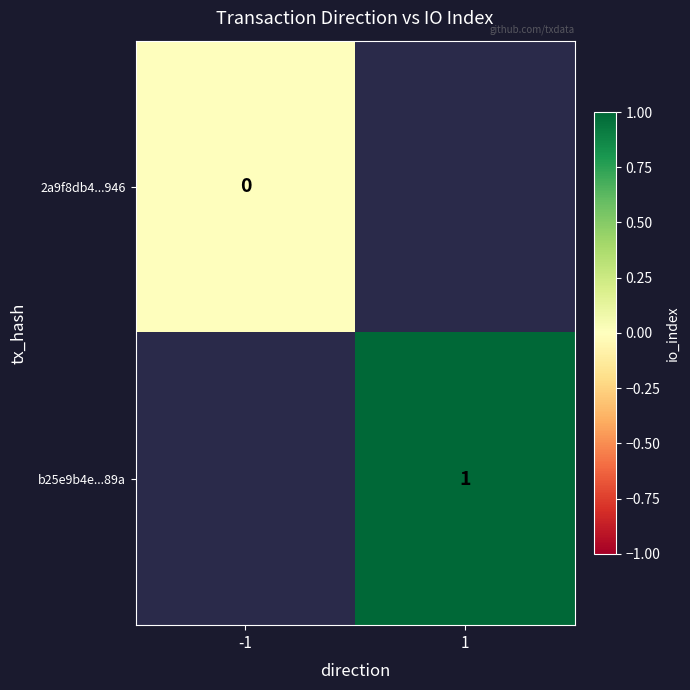

Which has a higher value, -1 or 1?

1